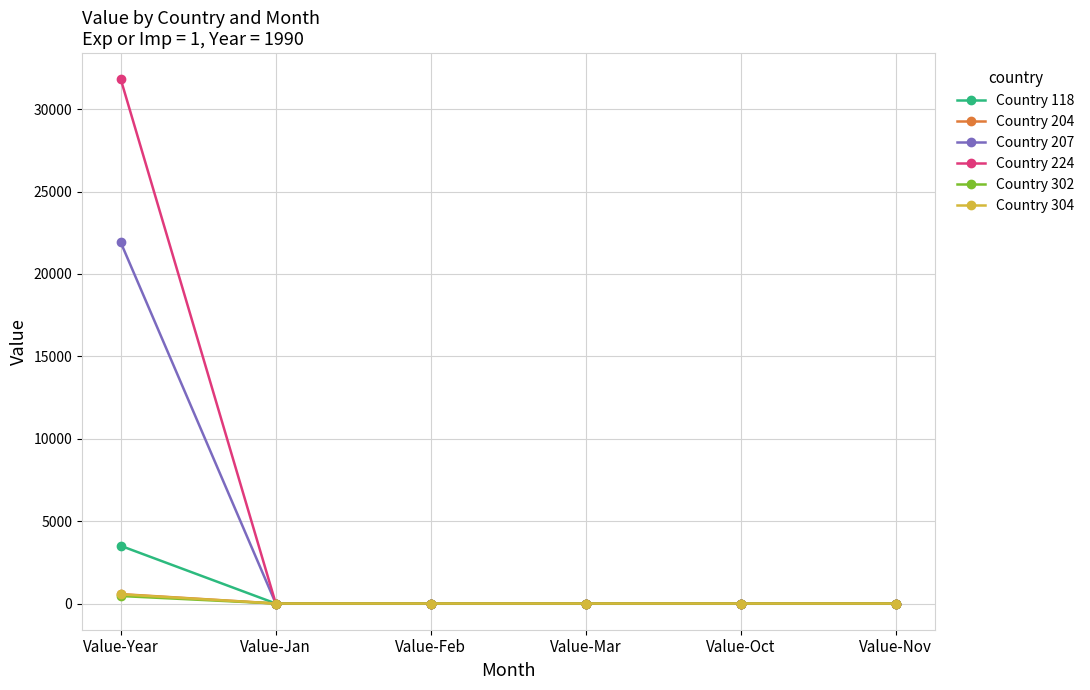

What position from the right is Value-Nov?

1